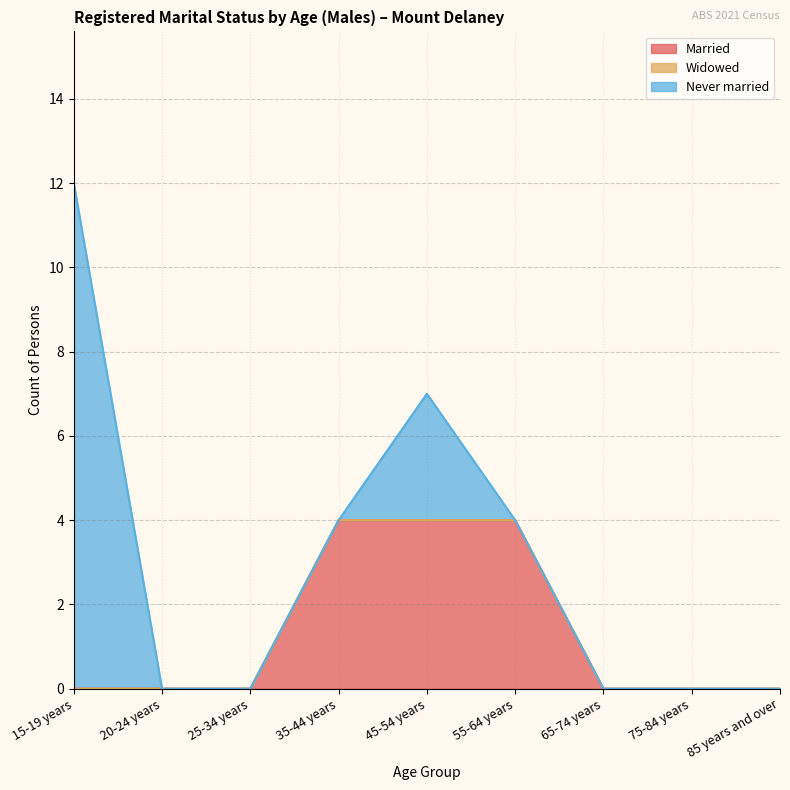

The Married series shows -2 at 65-74 years. True or false?

False